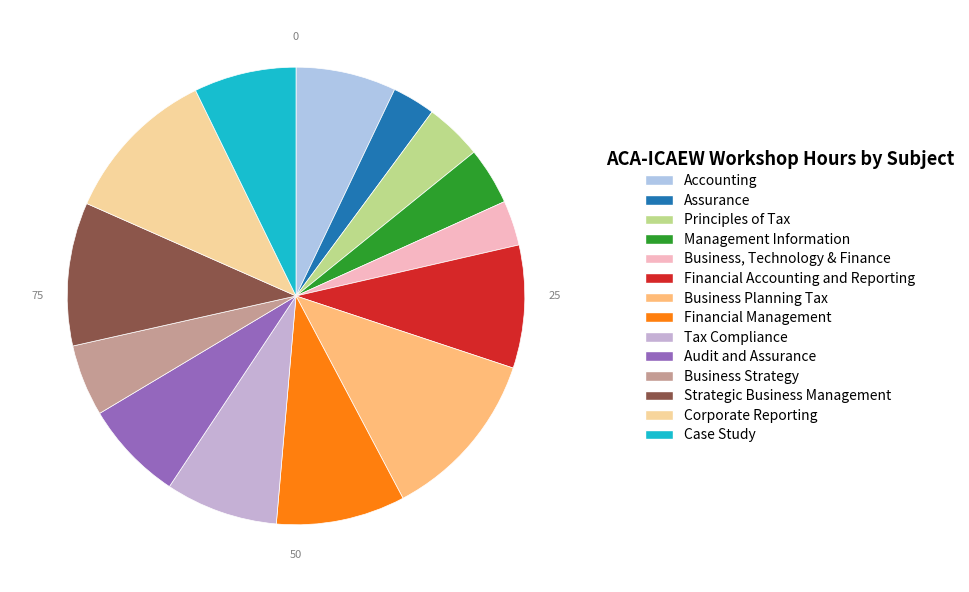

Does any single category account for the majority?

No